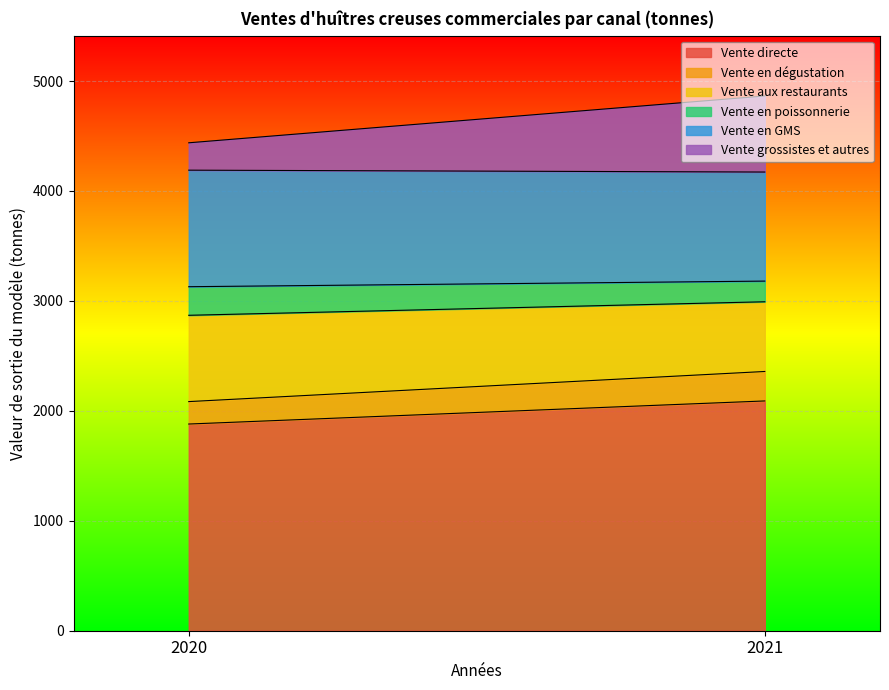

Reading right to left, what are all the values shown in this chart?

Vente directe: 2090	1880
Vente en dégustation: 268	204
Vente aux restaurants: 634	785
Vente en poissonnerie: 188	260
Vente en GMS: 992	1060
Vente grossistes et autres: 692	249